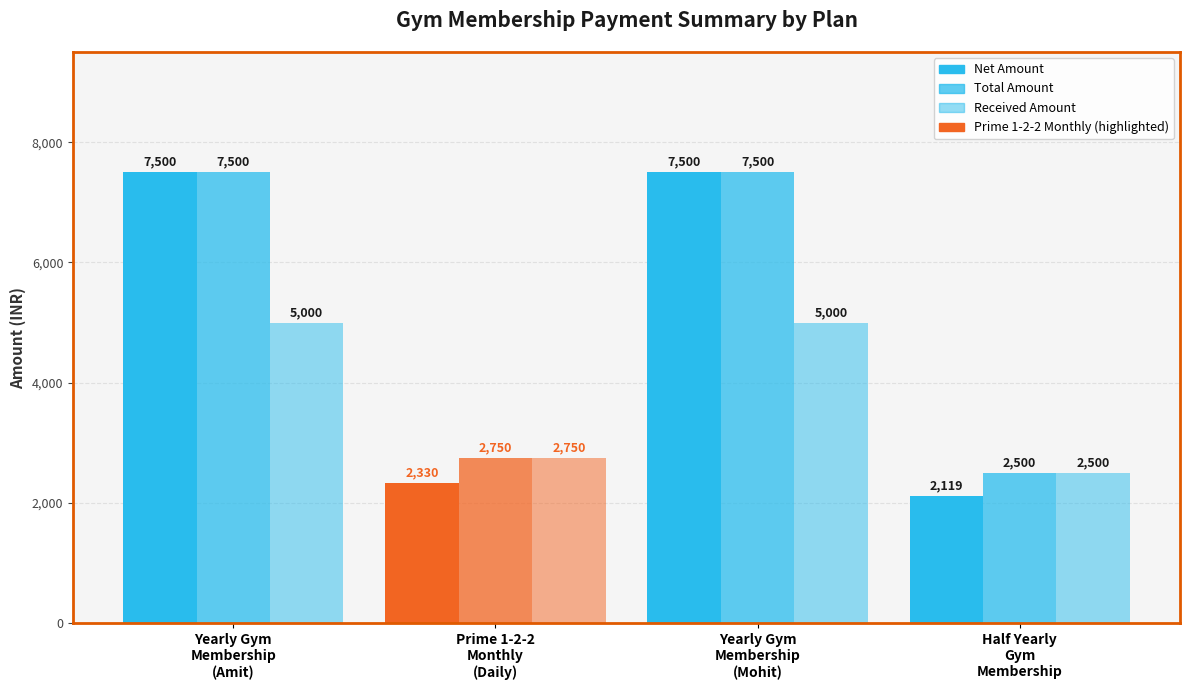

Reading left to right, transcribe all the data shown in this chart.

Net Amount: 7500.0	2330.5	7500.0	2118.6
Total Amount: 7500.0	2750.0	7500.0	2500.0
Received Amount: 5000.0	2750.0	5000.0	2500.0